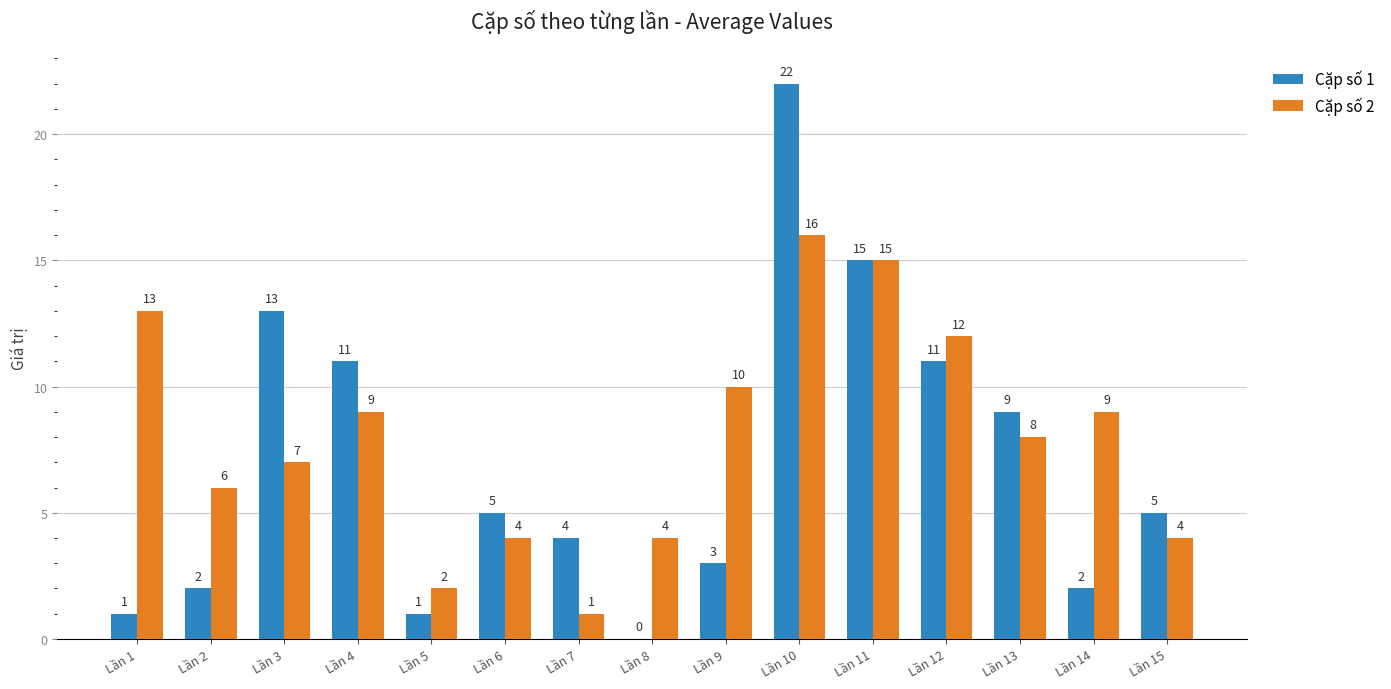

Is the value of Cặp số 1 at Lần 15 greater than the value of Cặp số 2 at Lần 5?

Yes